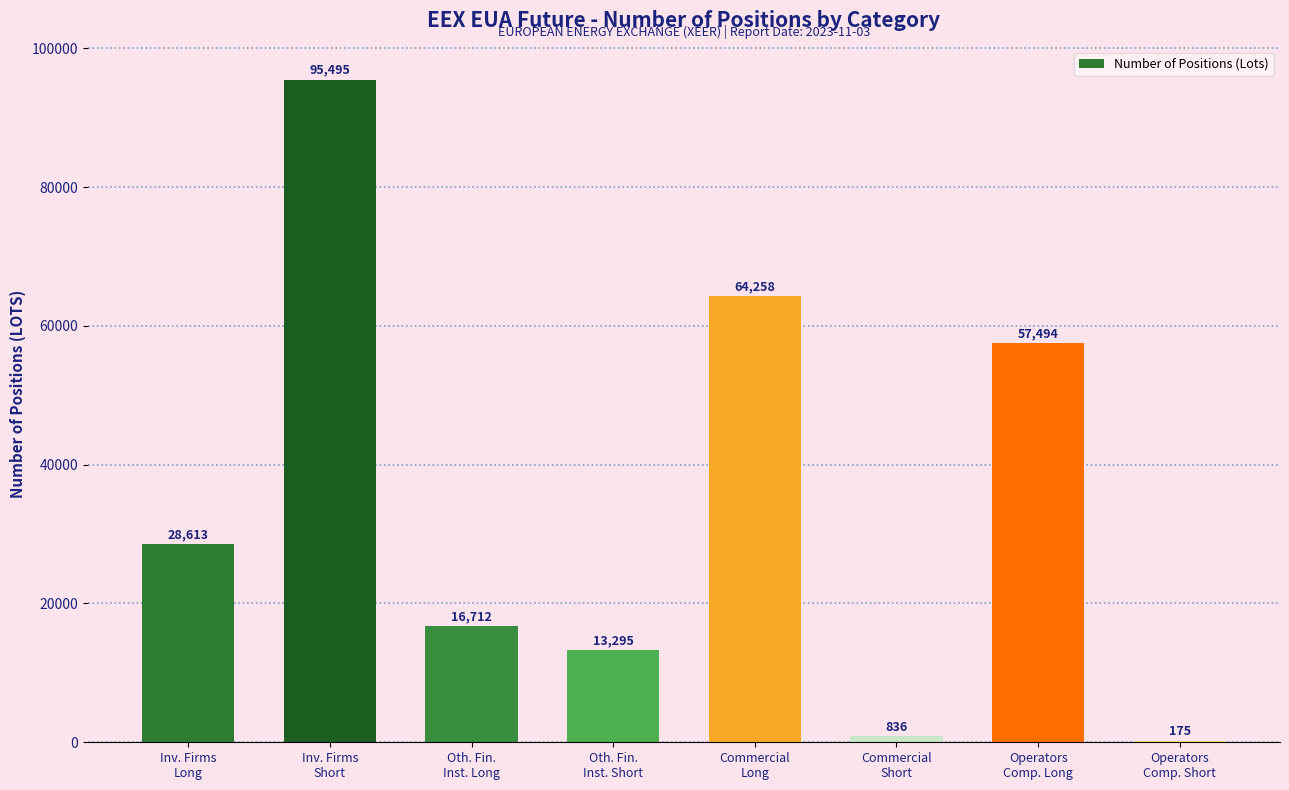

Reading right to left, extract all data points from this chart.

Operators
Comp. Short=175	Operators
Comp. Long=57494	Commercial
Short=836	Commercial
Long=64258	Oth. Fin.
Inst. Short=13295	Oth. Fin.
Inst. Long=16712	Inv. Firms
Short=95495	Inv. Firms
Long=28613